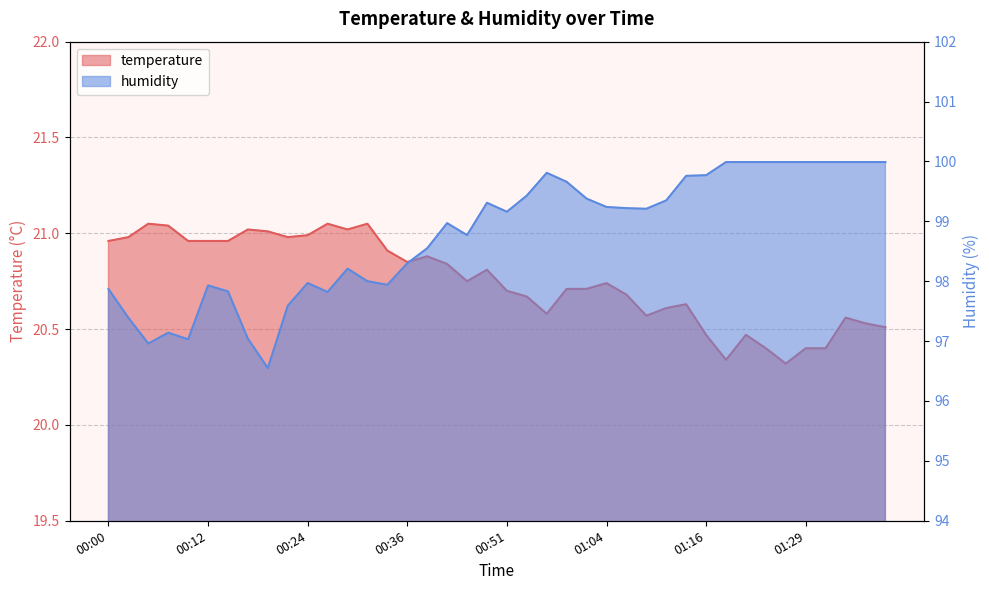

Is it true that humidity equals 99.7 at 00:59?

True